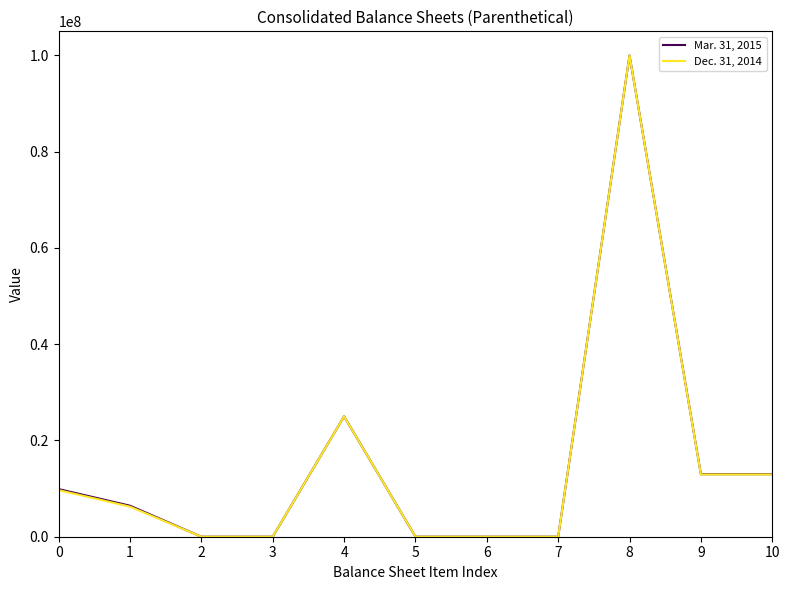

What is the average value of the Mar. 31, 2015 series?

15212207